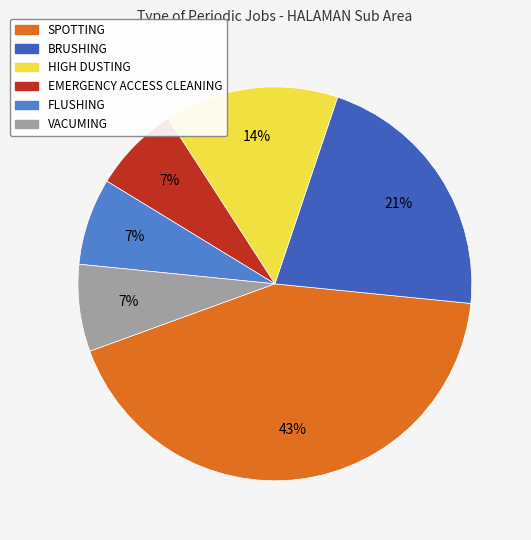

Which has a higher value, SPOTTING or EMERGENCY ACCESS CLEANING?

SPOTTING